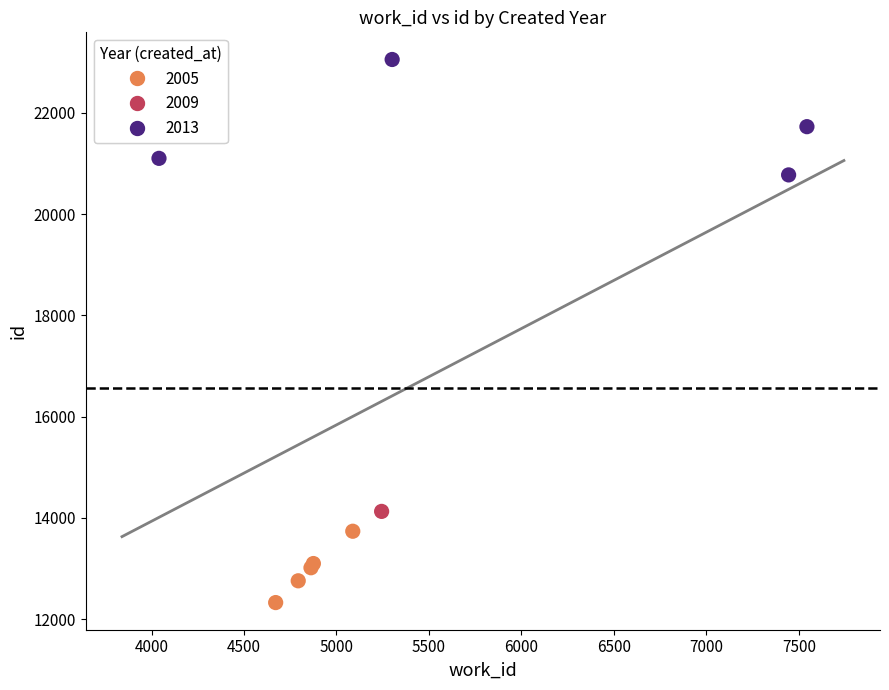

What are all the series names shown in the legend?

2005, 2009, 2013